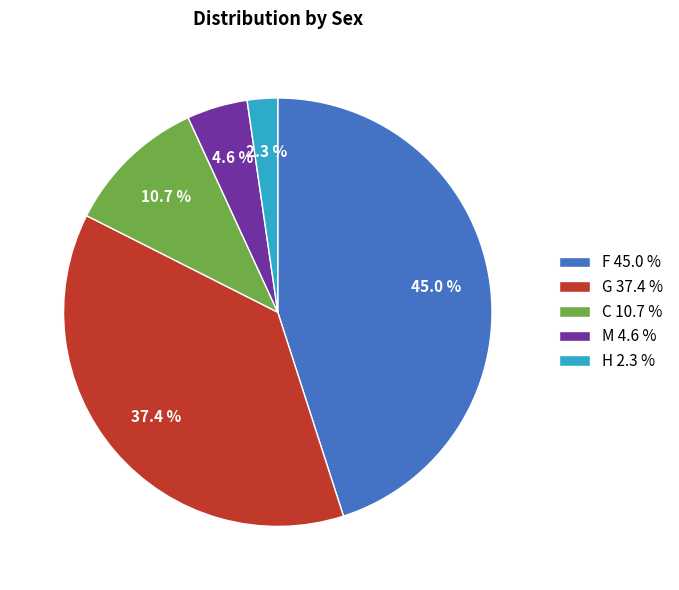

What is the smallest slice in the pie chart?

H